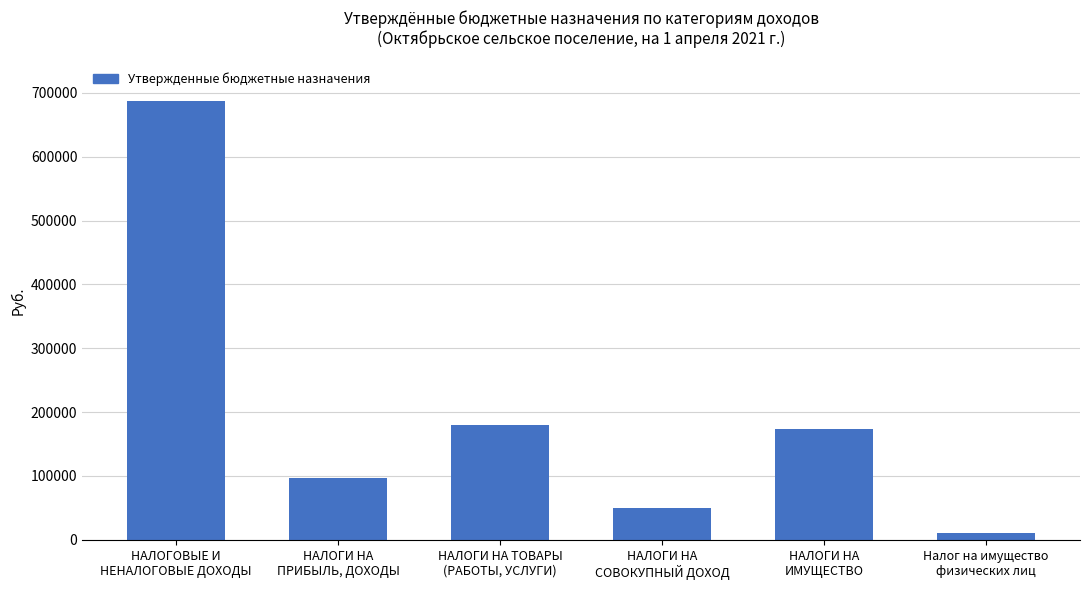

Rank the categories by value from highest to lowest.

НАЛОГОВЫЕ И
НЕНАЛОГОВЫЕ ДОХОДЫ, НАЛОГИ НА ТОВАРЫ
(РАБОТЫ, УСЛУГИ), НАЛОГИ НА
ИМУЩЕСТВО, НАЛОГИ НА
ПРИБЫЛЬ, ДОХОДЫ, НАЛОГИ НА
СОВОКУПНЫЙ ДОХОД, Налог на имущество
физических лиц